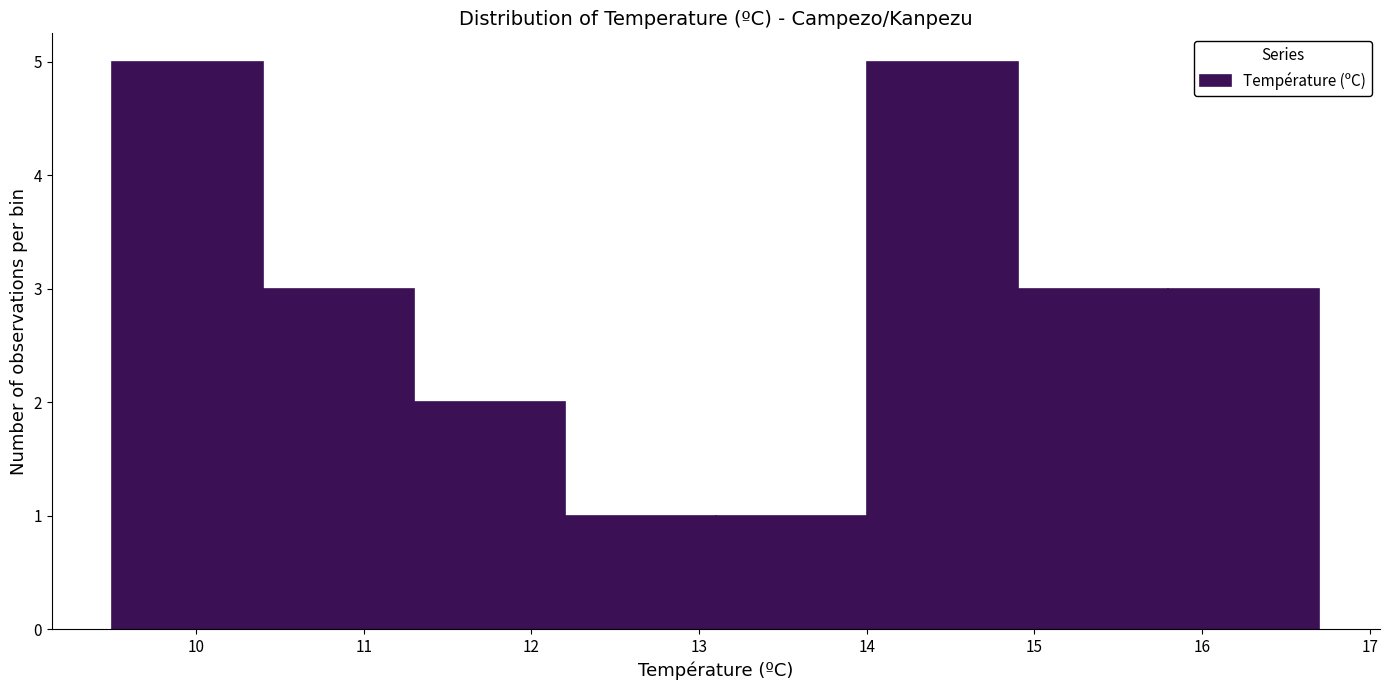

What is the height of the bar covering 14.9 to 15.8 on the x-axis? The values are not printed on the chart, so give them approximately, as read against the axis.

3